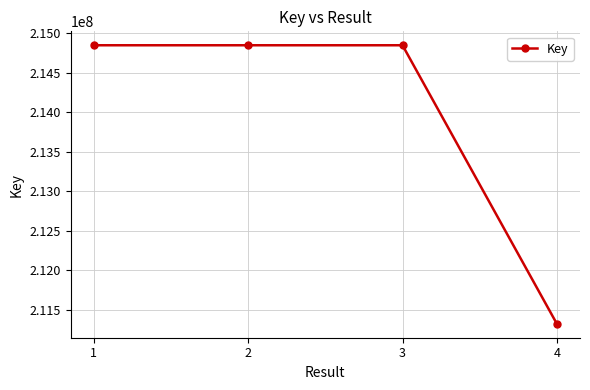

True or false: the data has more than 1 interior local peaks.

False